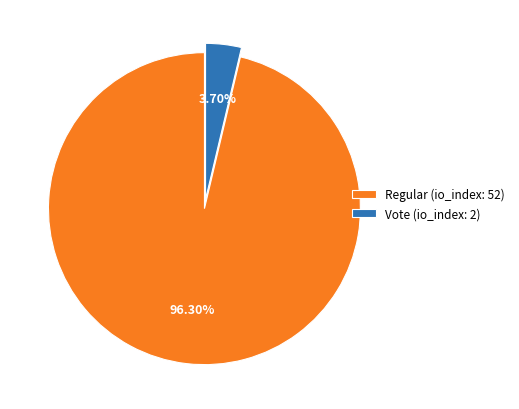

How many slices are in this pie chart?

2